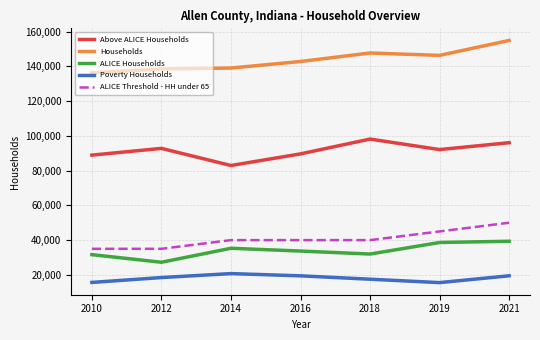

What is the smallest value displayed?

15555